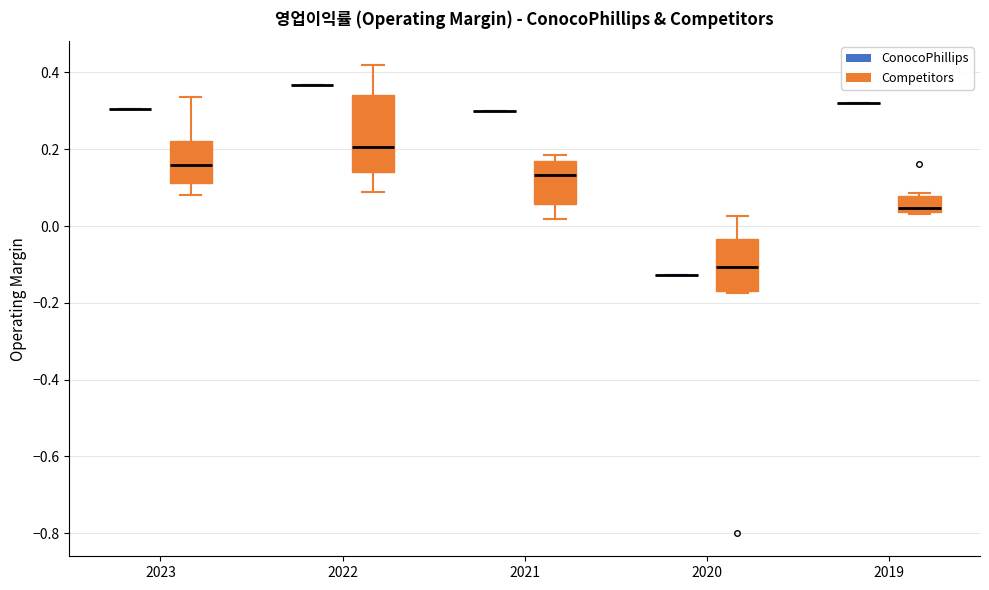

Where is the upper edge of the box for 2019 (Competitors) on the y-axis? The values are not printed on the chart, so give them approximately, as read against the axis.

0.08